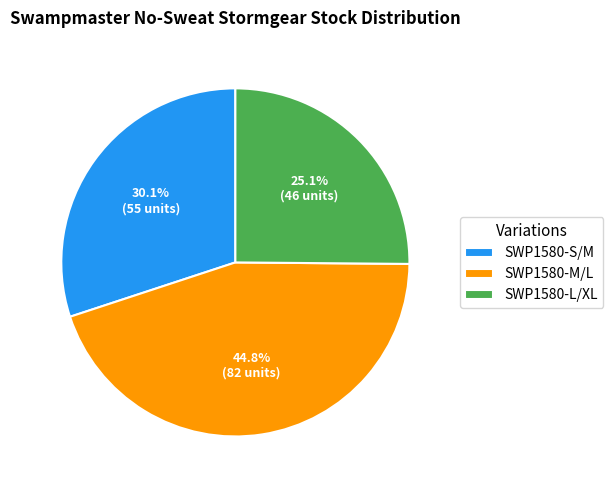

Which slice is the smallest?

SWP1580-L/XL